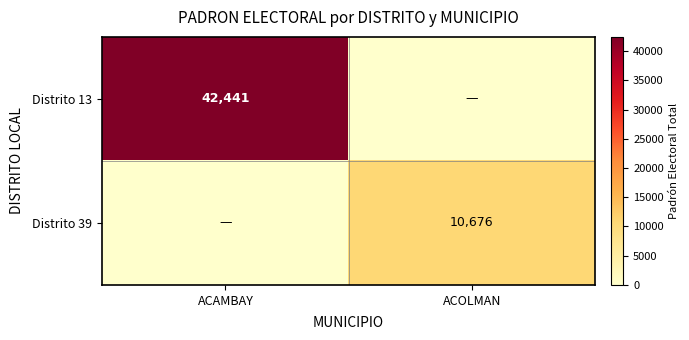

What is the maximum value for row_0?

42441